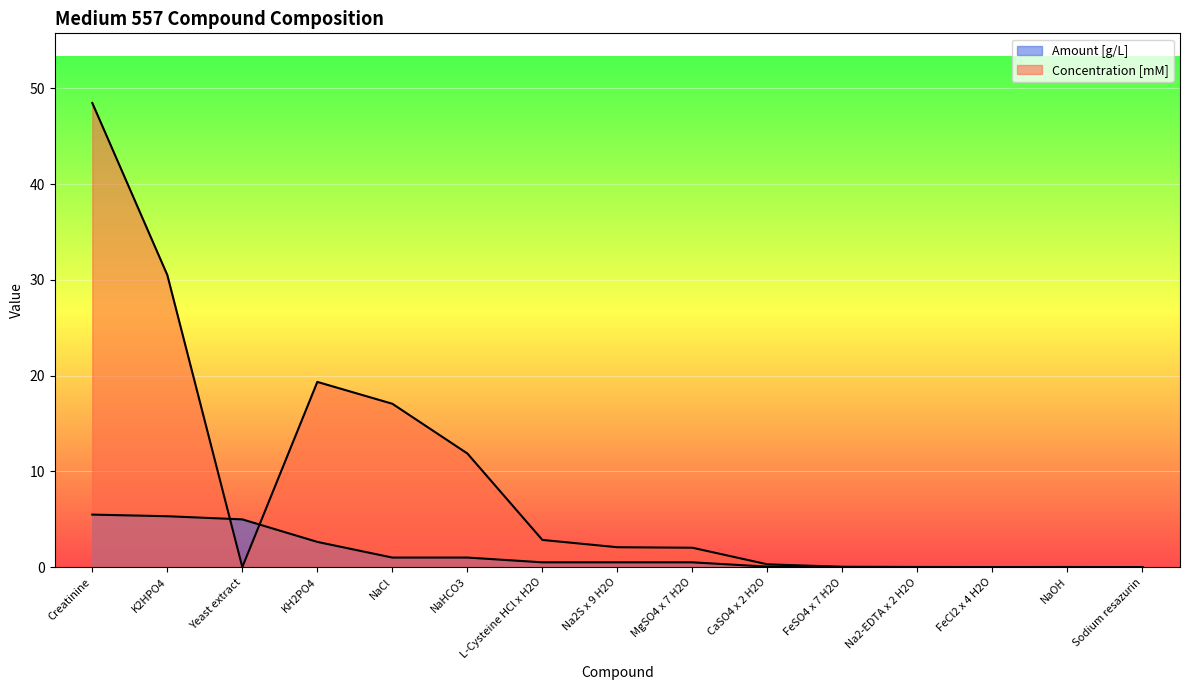

What is the difference between the Amount [g/L] values at Na2S x 9 H2O and Sodium resazurin?

0.5